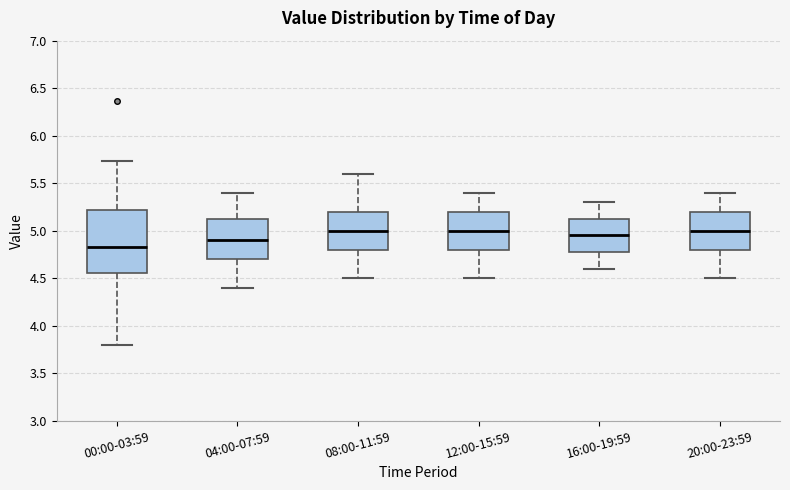

Reading left to right, transcribe this box plot: for each box, give where its median line is, the range the box spans, and where its two whiskers end, as read against the y-axis. The values are not printed on the chart, so give them approximately, as read against the axis.

00:00-03:59: median 4.85, box 4.55 to 5.20, whiskers 3.80 to 5.75
04:00-07:59: median 4.90, box 4.70 to 5.15, whiskers 4.40 to 5.40
08:00-11:59: median 5.00, box 4.80 to 5.20, whiskers 4.50 to 5.60
12:00-15:59: median 5.00, box 4.80 to 5.20, whiskers 4.50 to 5.40
16:00-19:59: median 4.95, box 4.80 to 5.15, whiskers 4.60 to 5.30
20:00-23:59: median 5.00, box 4.80 to 5.20, whiskers 4.50 to 5.40